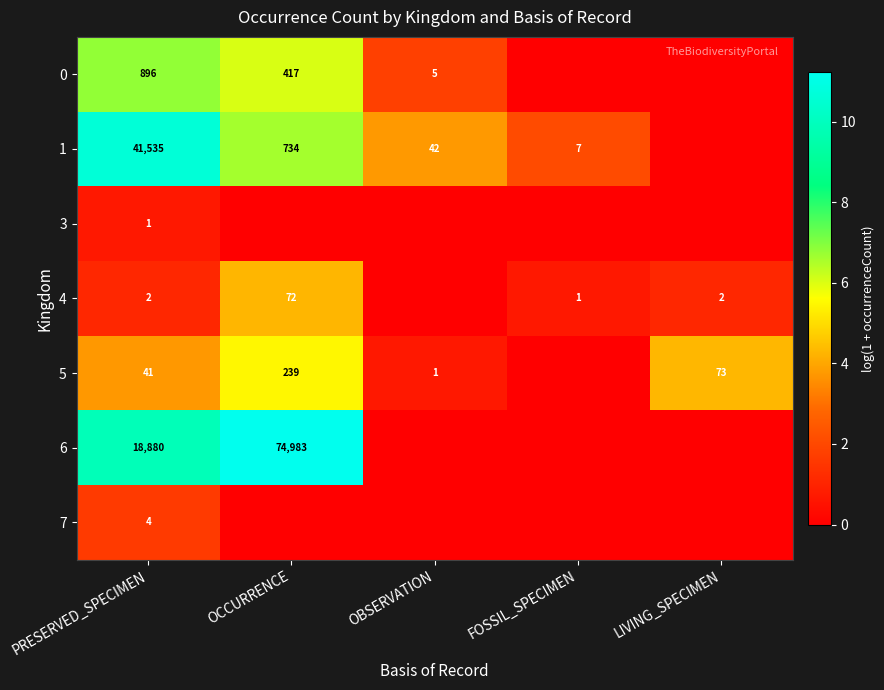

What is the difference between the highest and lowest values at PRESERVED_SPECIMEN?

41534